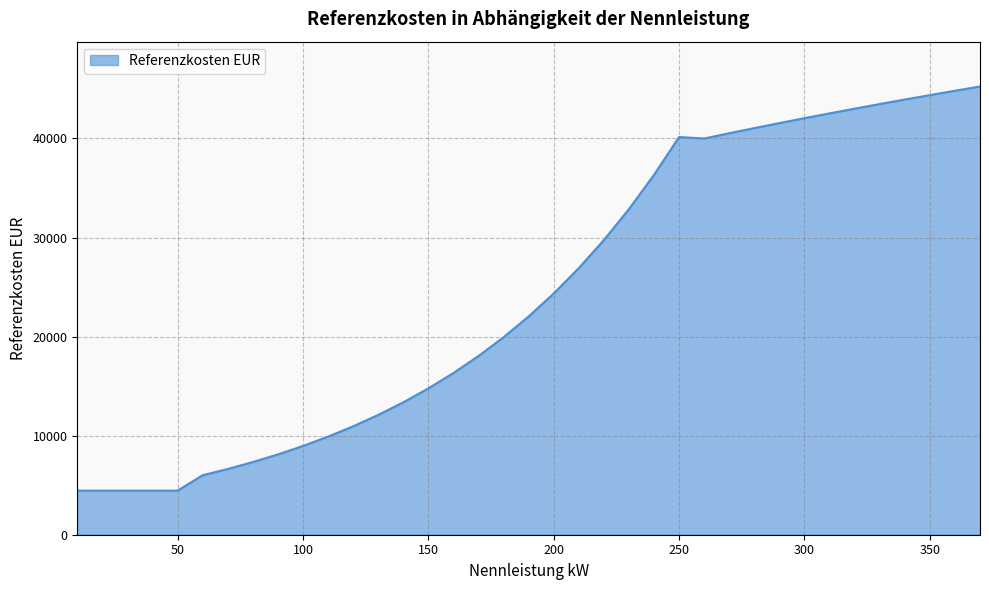

What is the difference between the maximum and minimum values?

40792.5